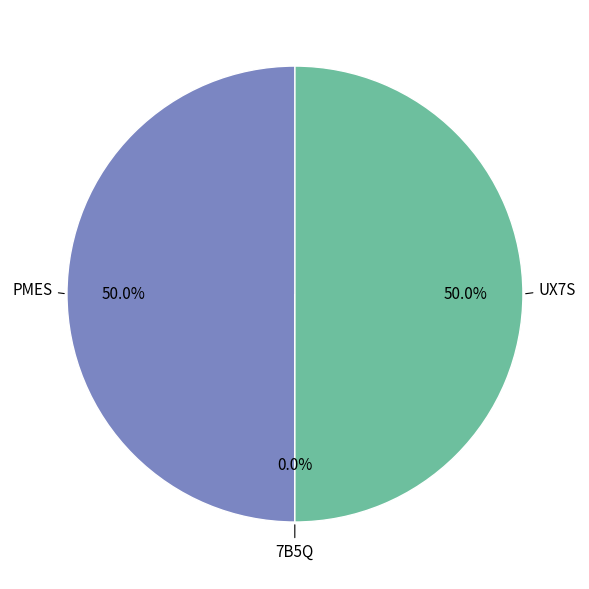

What percentage is NOT represented by PMES?

50.0%